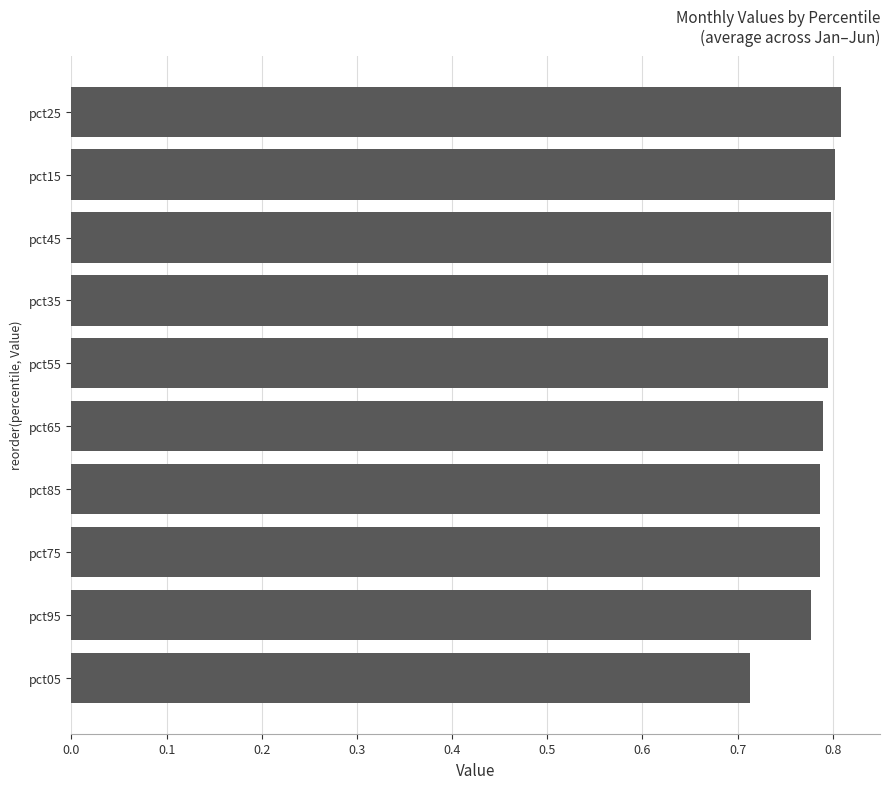

How many distinct data groups are displayed?

1